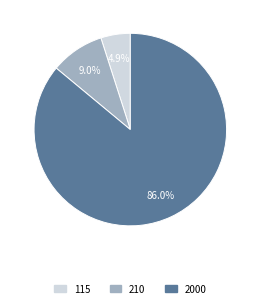

Combined, do 210 and 2000 account for over 50%?

Yes